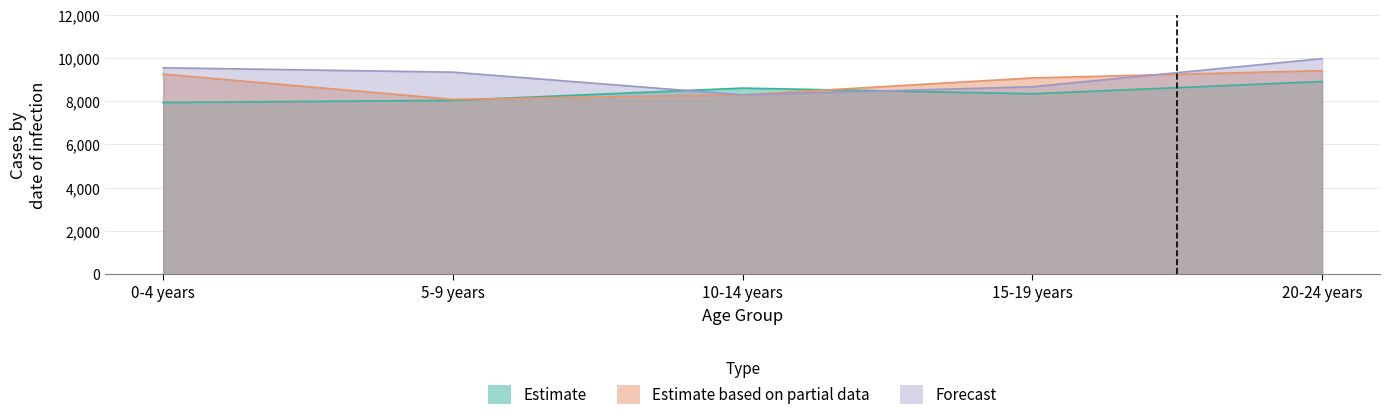

What is the difference between the Estimate based on partial data values at 20-24 years and 15-19 years?

337